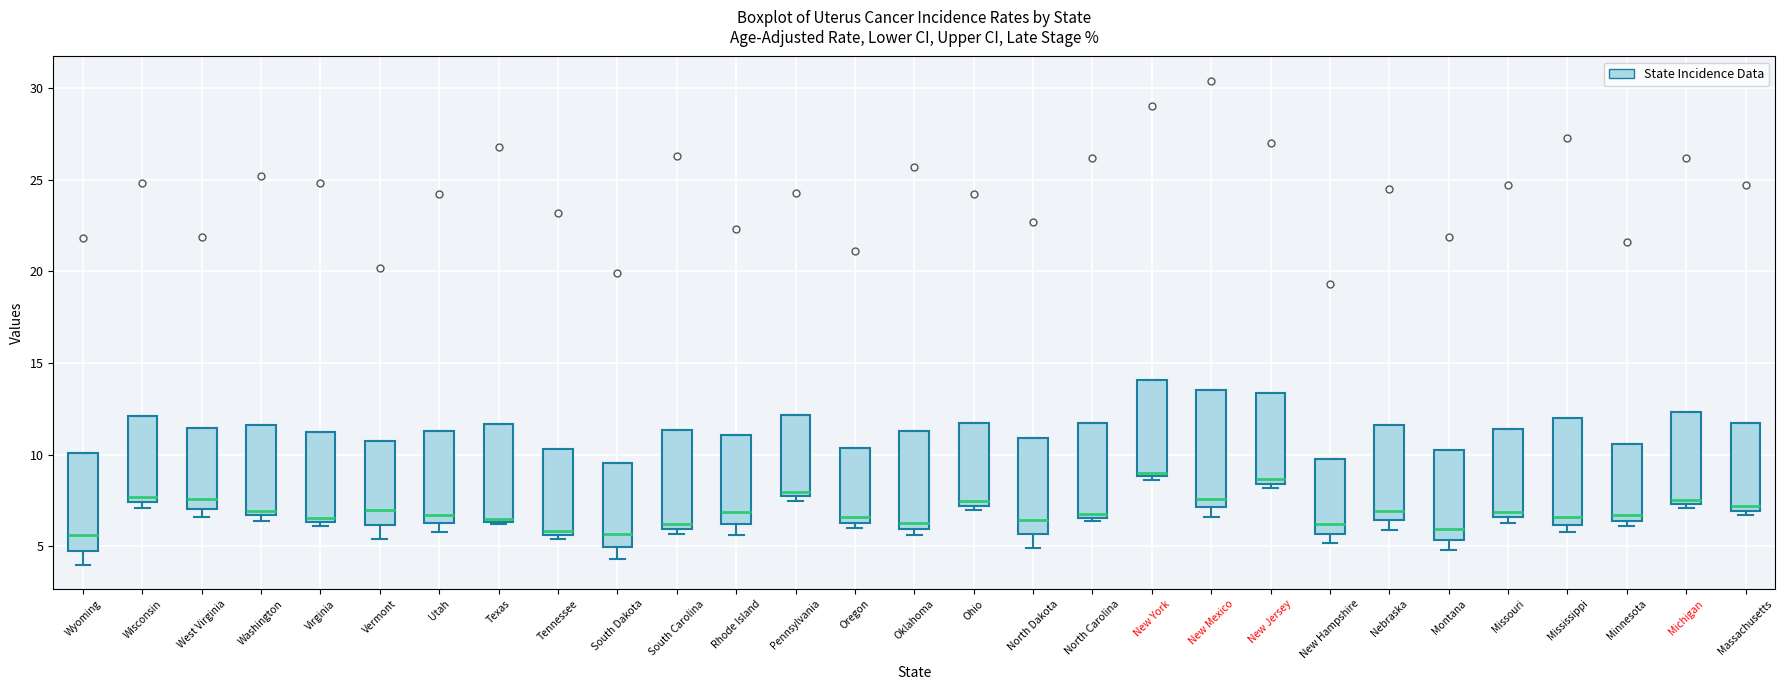

Comparing the boxes themselves (not the whiskers), which one is the tallest?

New Mexico